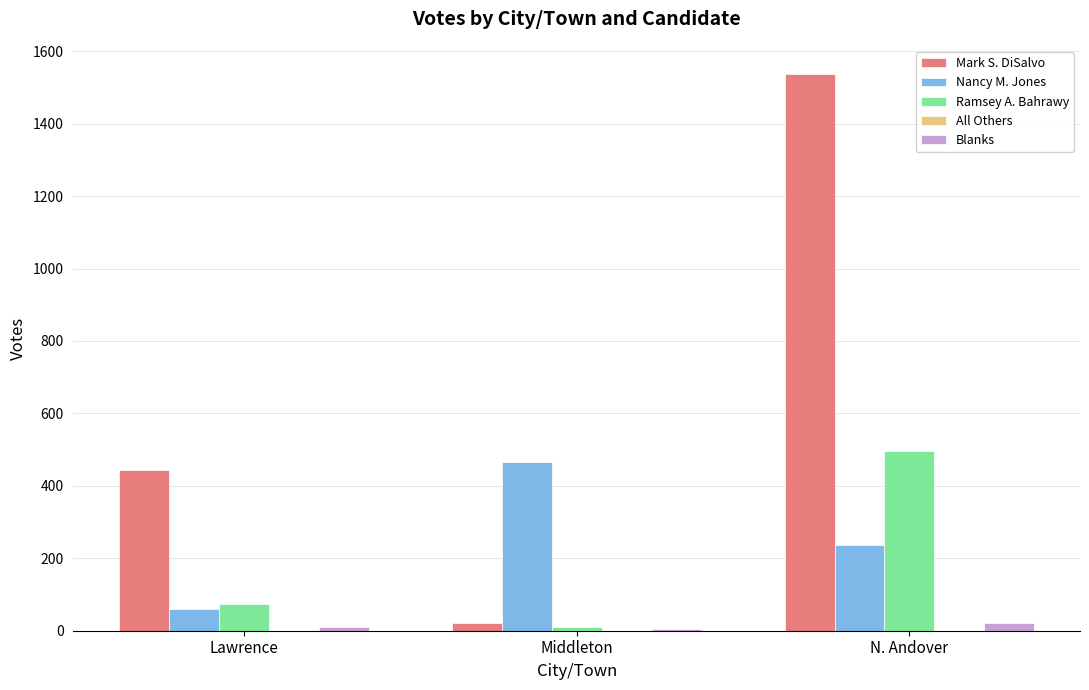

What is the highest value of the Ramsey A. Bahrawy series?

496